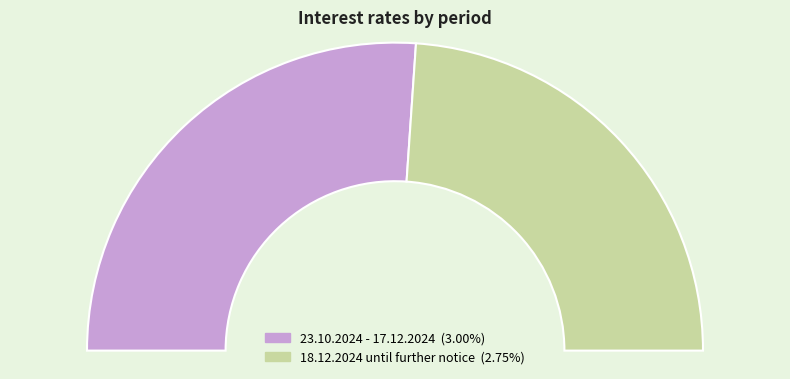

True or false: 23.10.2024 - 17.12.2024 accounts for 67% of the total.

False